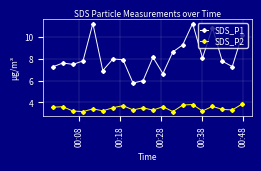

List the series in order of their peak value, lowest first.

SDS_P2, SDS_P1